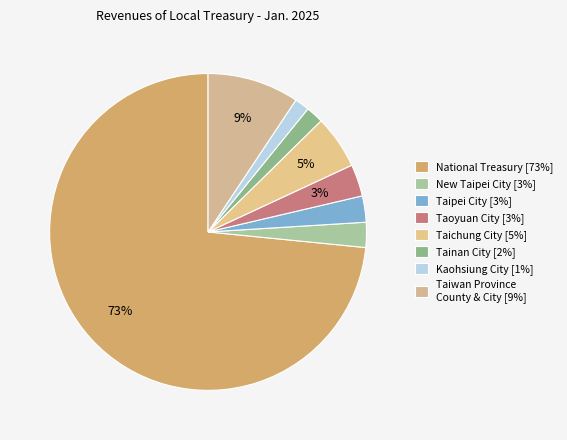

Count the number of slices in the pie.

8